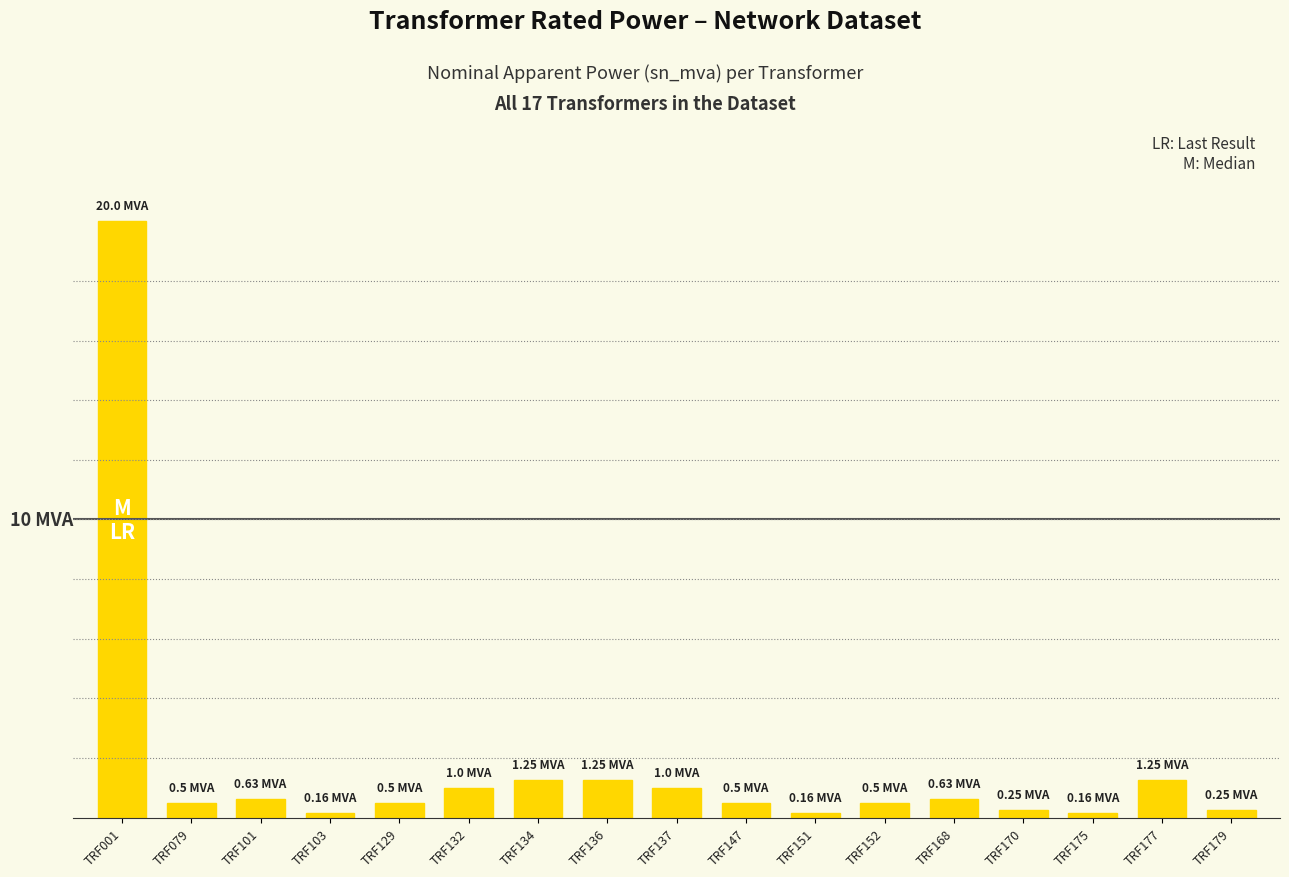

Are the bars horizontal?

No